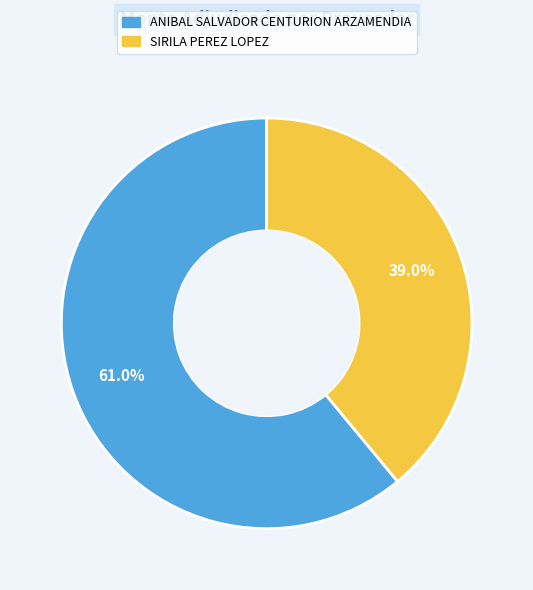

Which slice is the smallest?

SIRILA PEREZ LOPEZ